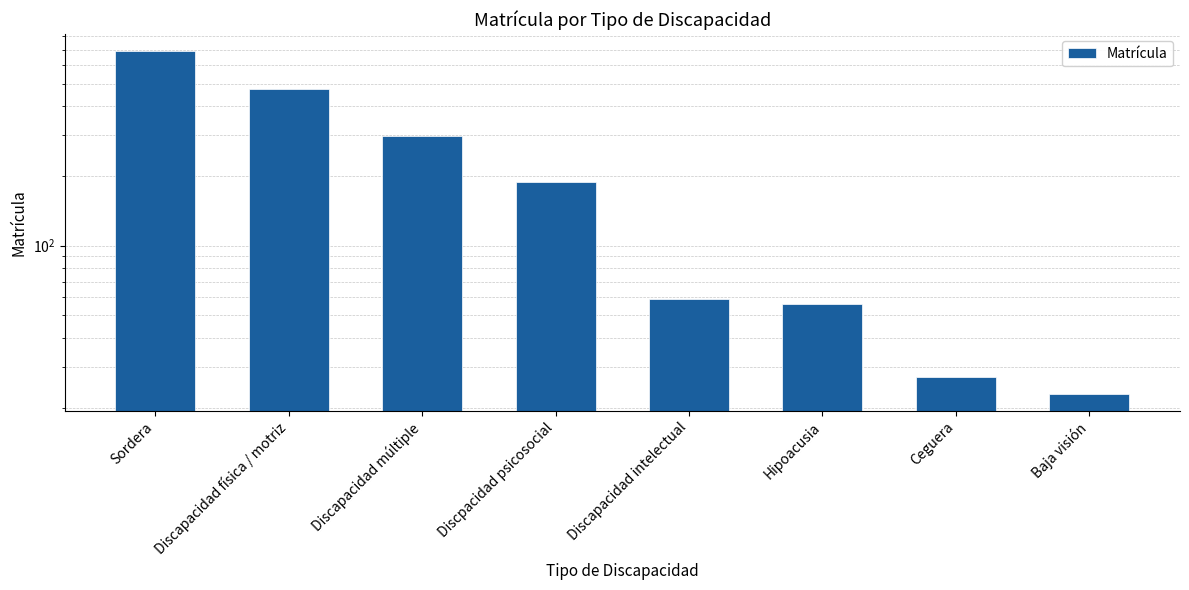

Where does the data first go above 188?

Sordera